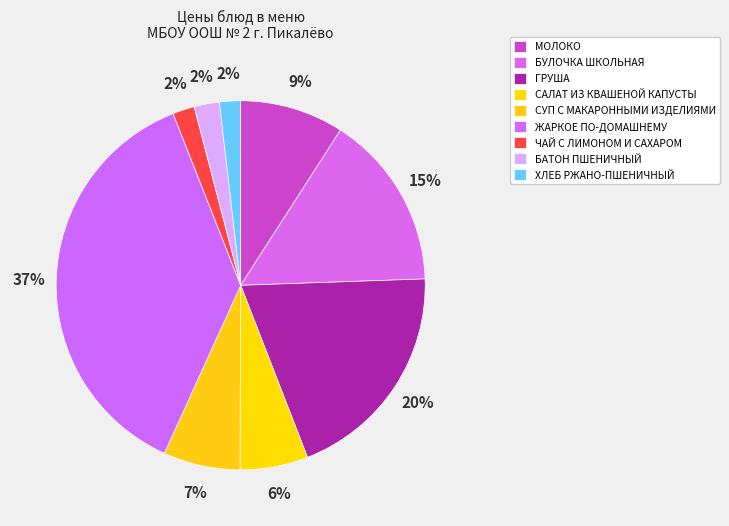

Count the number of slices in the pie.

9